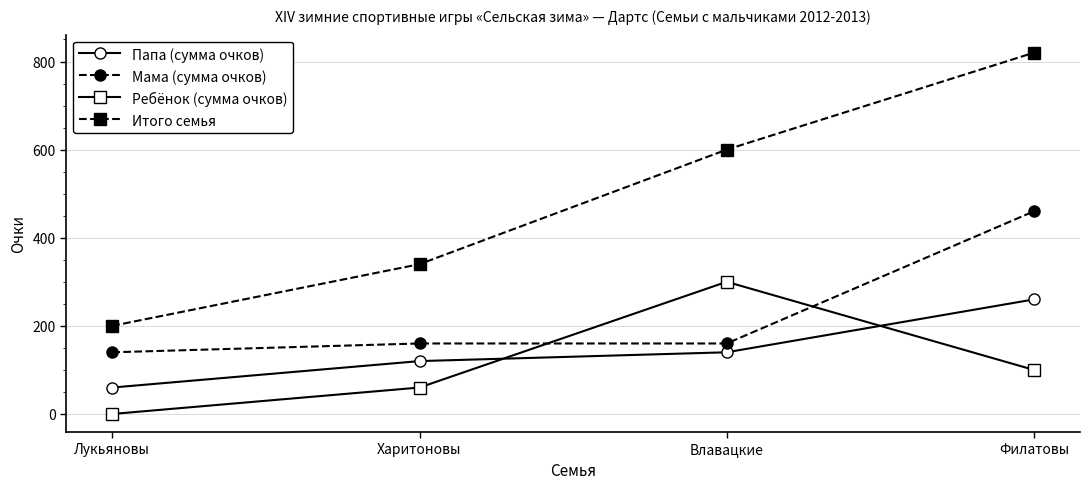

What is the label of the 1st point from the right?

Филатовы